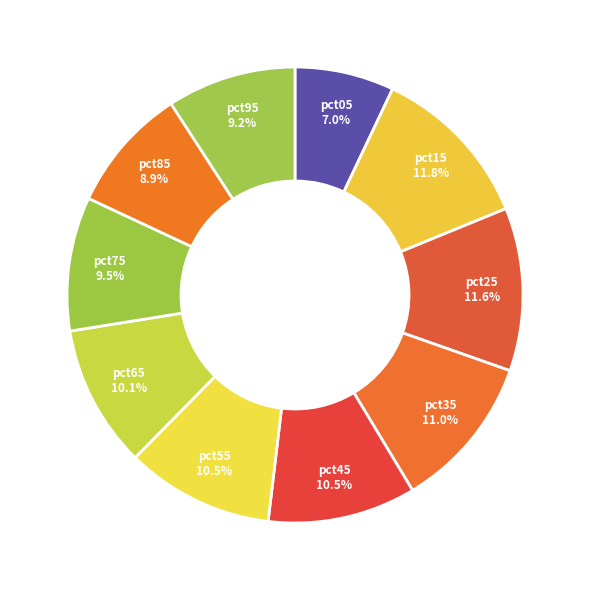

What is the ratio of the value at pct85 to the value at pct55?

0.8